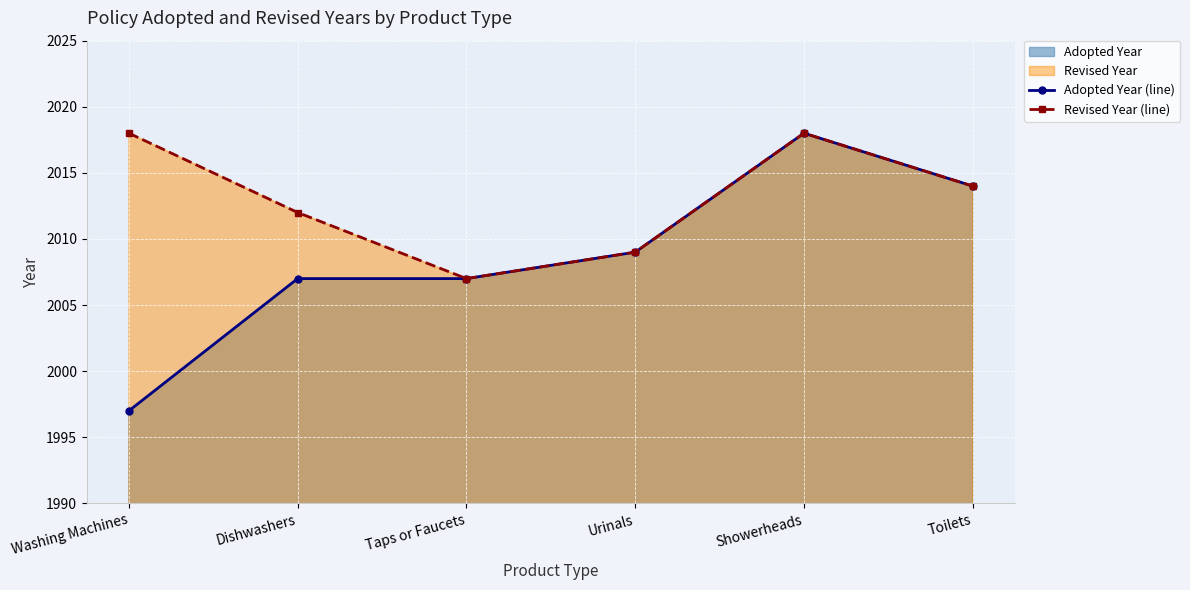

Reading right to left, transcribe all the data shown in this chart.

Adopted Year (line): Toilets=2014	Showerheads=2018	Urinals=2009	Taps or Faucets=2007	Dishwashers=2007	Washing Machines=1997
Revised Year (line): Toilets=2014	Showerheads=2018	Urinals=2009	Taps or Faucets=2007	Dishwashers=2012	Washing Machines=2018